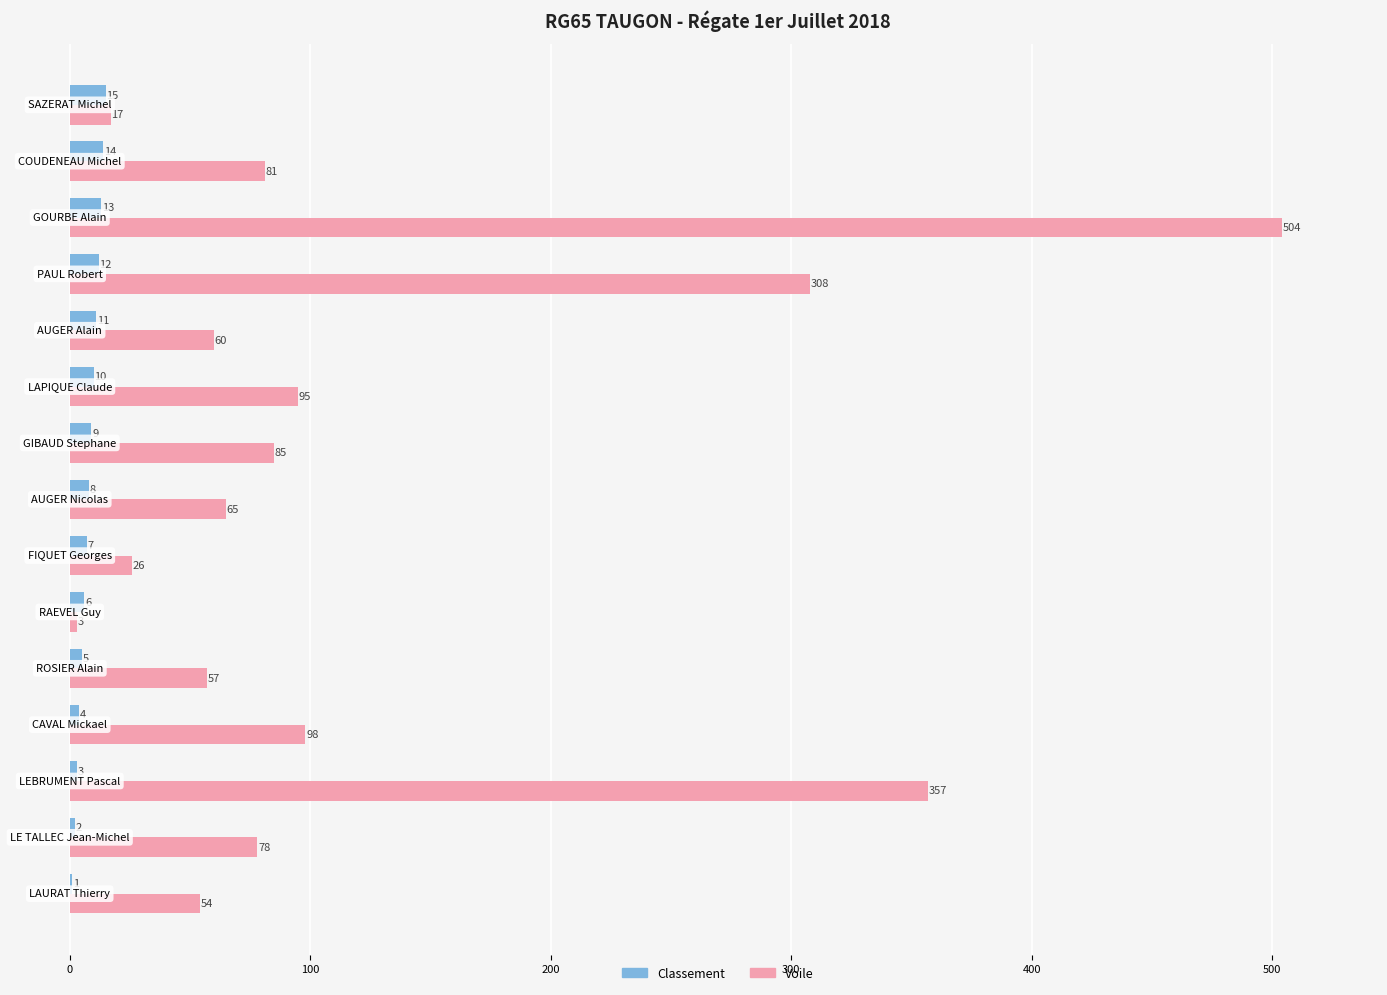

What is the sum of all Classement values?

120